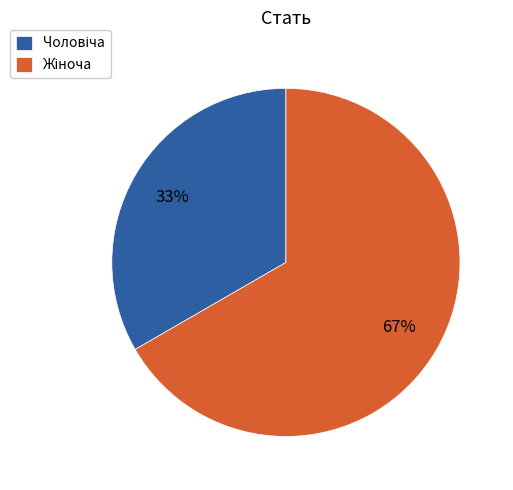

How many segments does this pie chart have?

2